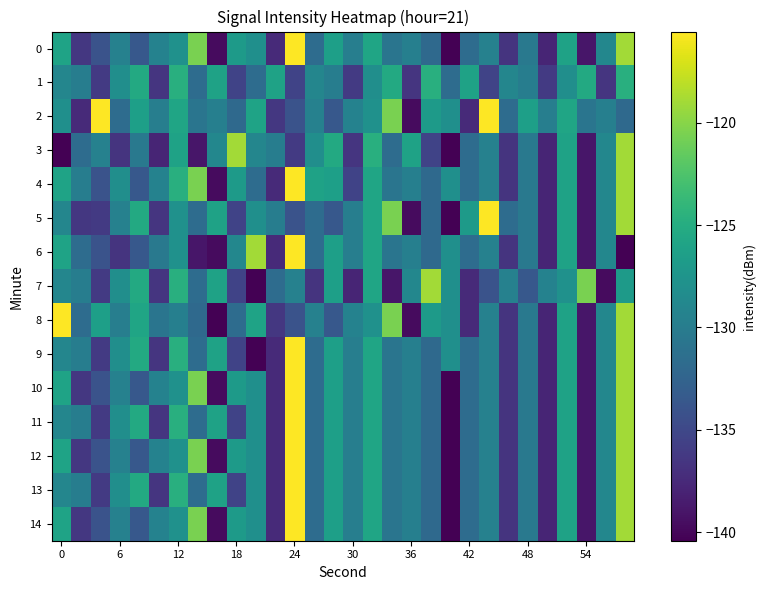

At which category does the chart reach its minimum across all series?

20